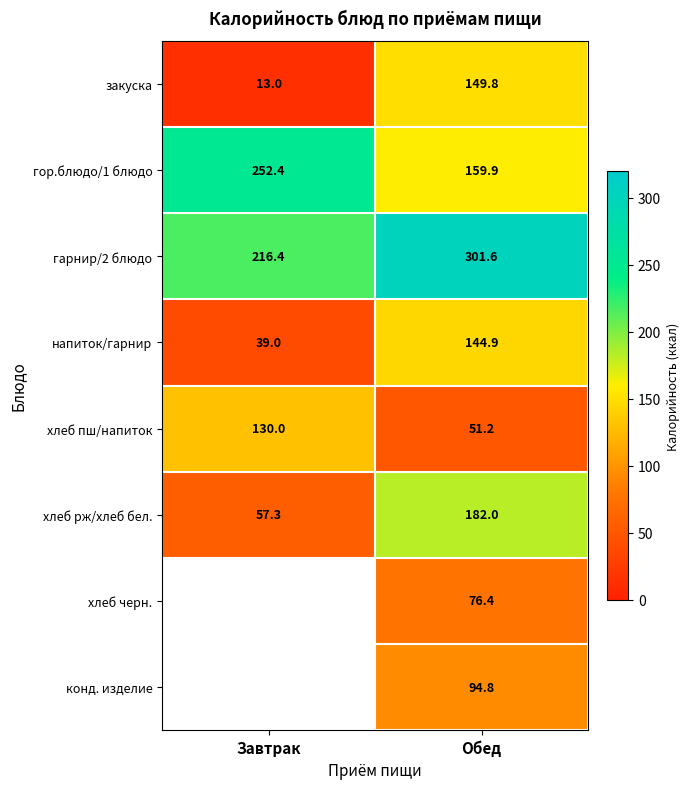

What is the difference between the highest and lowest values at Обед?

250.4